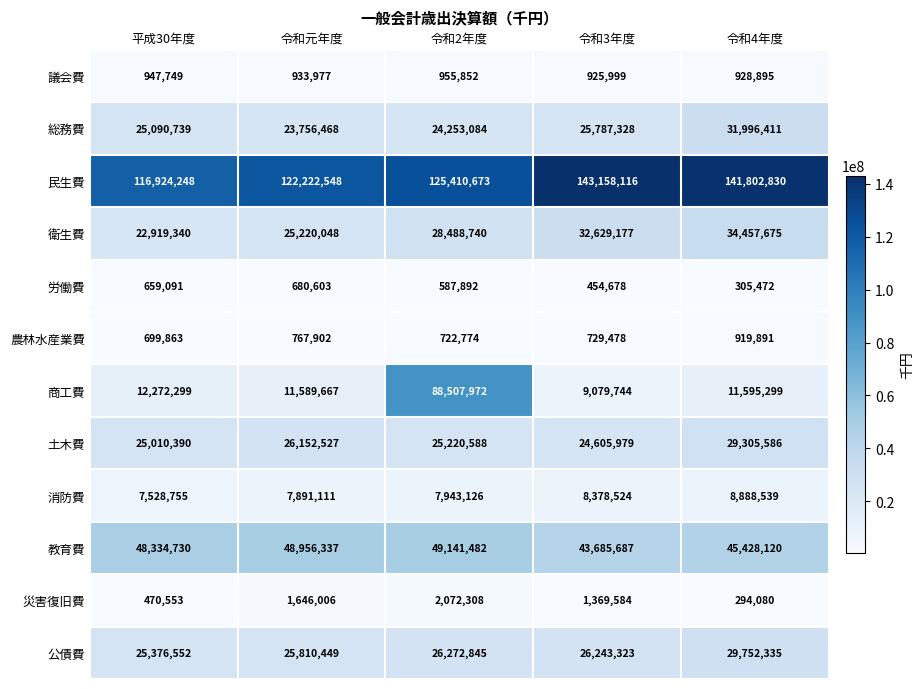

Where is 総務費 nearest to the value 27876439?

令和3年度